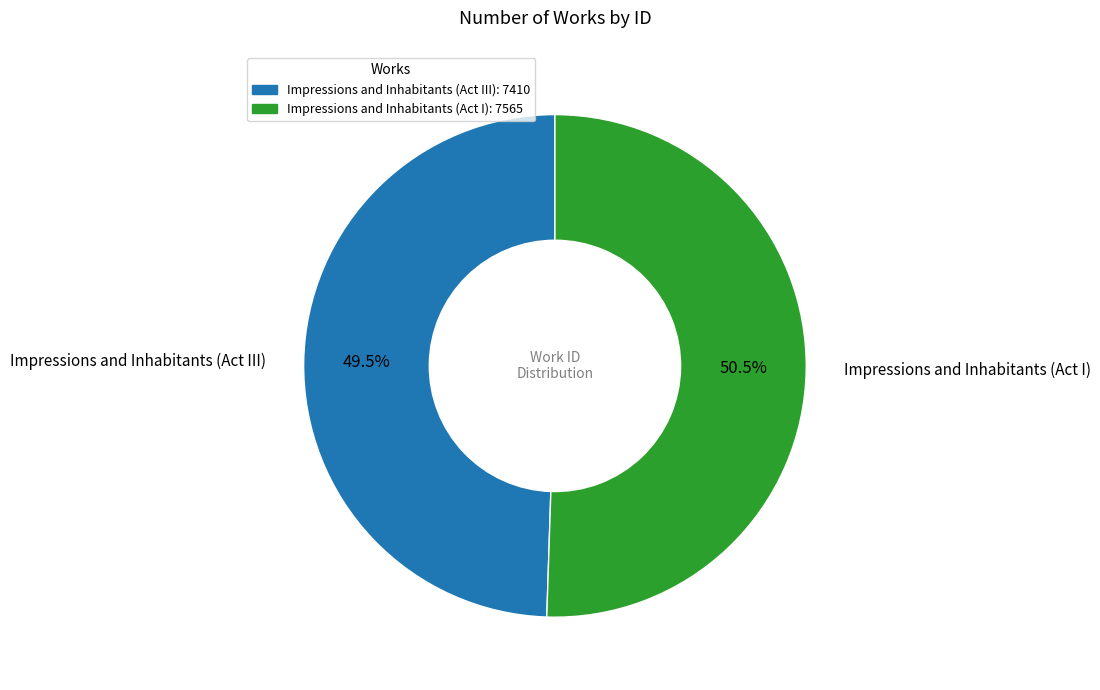

Combined, what portion of the pie is Impressions and Inhabitants (Act I) and Impressions and Inhabitants (Act III)?

100.0%